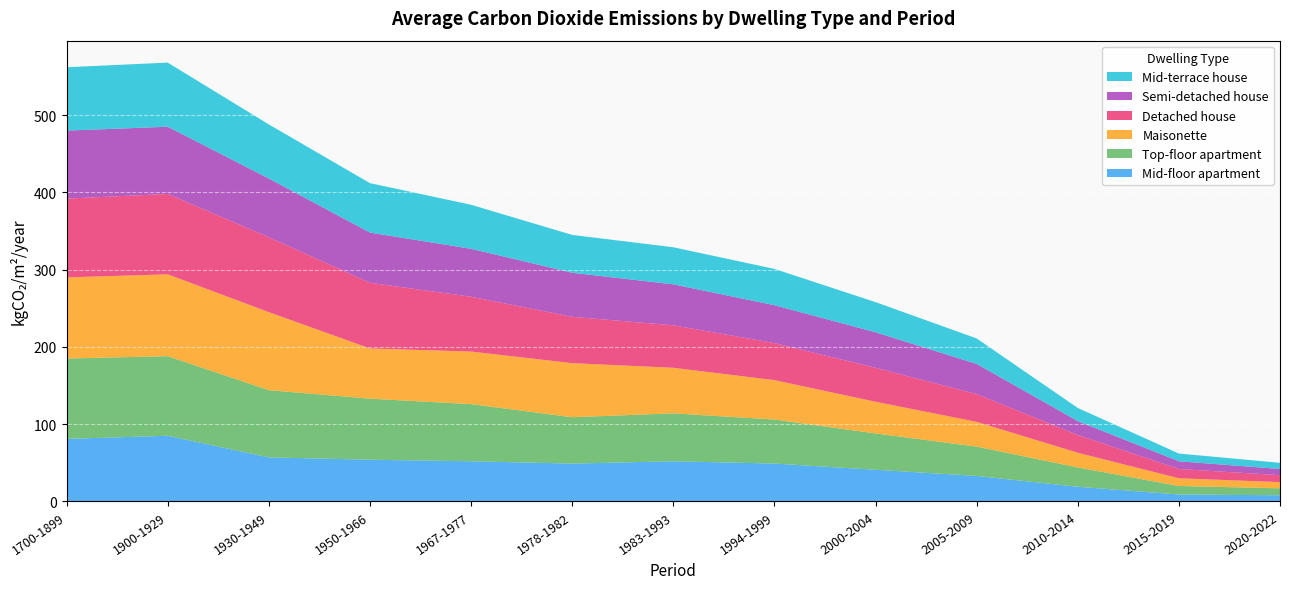

Reading left to right, extract all data points from this chart.

Mid-floor apartment: 81	85	57	54	52	49	52	49	41	33	19	9	8
Top-floor apartment: 104	103	87	79	74	60	62	57	47	38	25	11	9
Maisonette: 105	106	101	65	68	70	59	51	41	32	19	10	8
Detached house: 102	104	97	85	71	60	55	48	44	36	23	12	9
Semi-detached house: 88	87	76	65	62	57	53	49	46	39	18	10	8
Mid-terrace house: 82	83	70	64	57	49	48	47	39	33	17	10	8